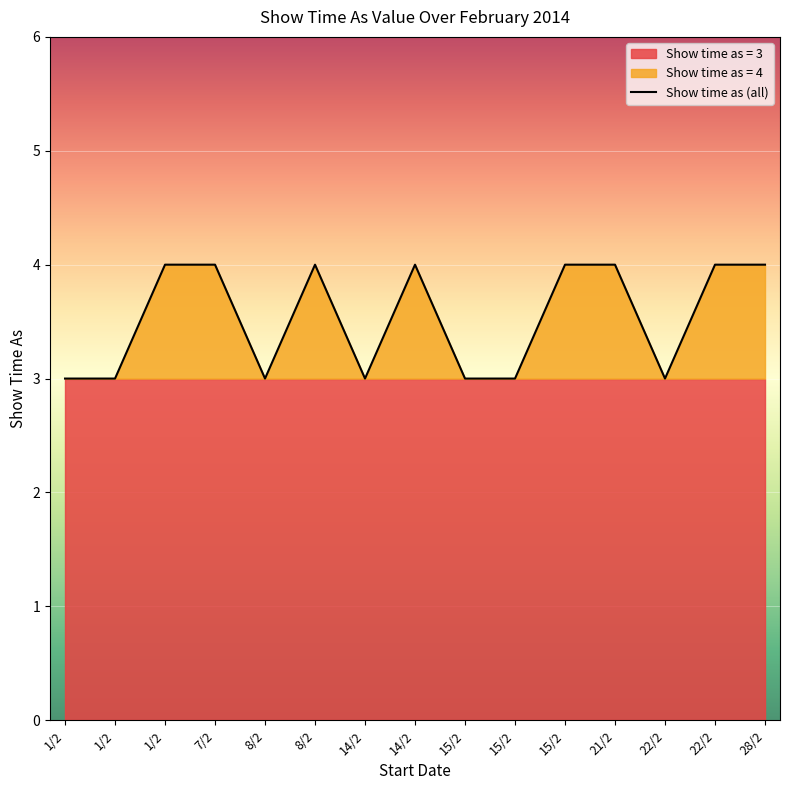

List the labels in order of value, largest first.

1/2, 7/2, 8/2, 14/2, 15/2, 21/2, 22/2, 28/2, 1/2, 1/2, 8/2, 14/2, 15/2, 15/2, 22/2